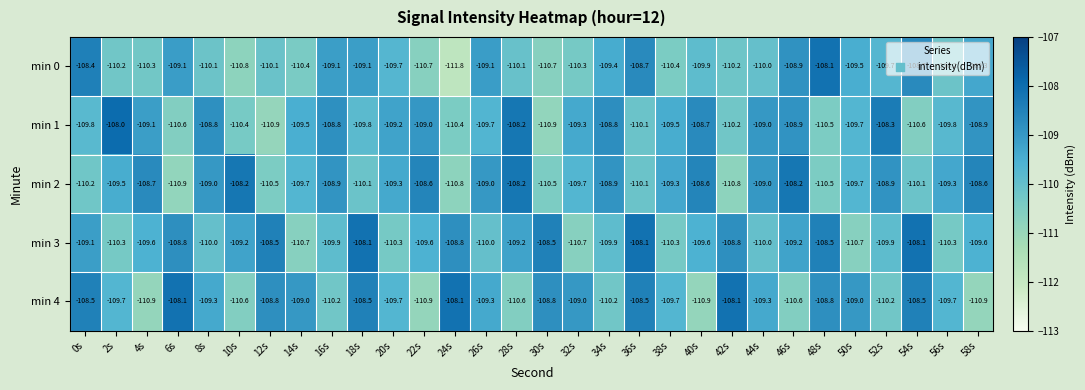

Read the min 1 value at 10s.

-110.4